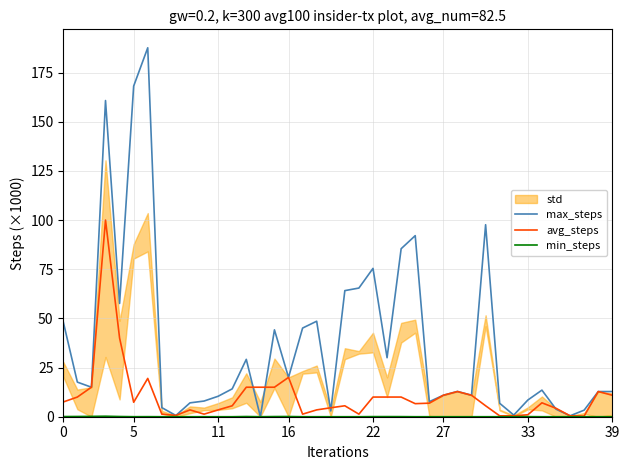

Reading right to left, what are all the values shown in this chart?

max_steps: 12.8	12.8	3.3	0.5	3.9	13.5	8.5	0.8	6.8	97.6	10.9	12.9	10.9	7.7	92.1	85.4	30.0	75.4	65.4	64.1	2.9	48.6	45.1	20.0	44.2	0.0	29.2	14.2	10.4	8.0	7.0	0.6	4.6	187.6	168.1	57.6	160.8	15.0	17.6	48.2
avg_steps: 10.9	12.8	0.3	0.5	4.3	7.1	1.0	0.5	0.4	5.6	10.9	12.8	10.9	6.9	6.6	10.0	10.0	10.0	1.3	5.6	4.6	3.5	1.3	20.0	15.0	15.0	15.0	5.6	3.5	1.3	3.5	0.7	1.3	19.5	7.3	40.0	100.0	15.0	10.0	7.5
min_steps: 0.0	0.0	0.0	0.0	0.0	0.0	0.0	0.0	0.0	0.0	0.0	0.0	0.0	0.0	0.0	0.0	0.1	0.1	0.0	0.0	0.0	0.0	0.0	0.1	0.1	0.0	0.1	0.0	0.0	0.0	0.0	0.0	0.0	0.0	0.0	0.1	0.2	0.2	0.1	0.1